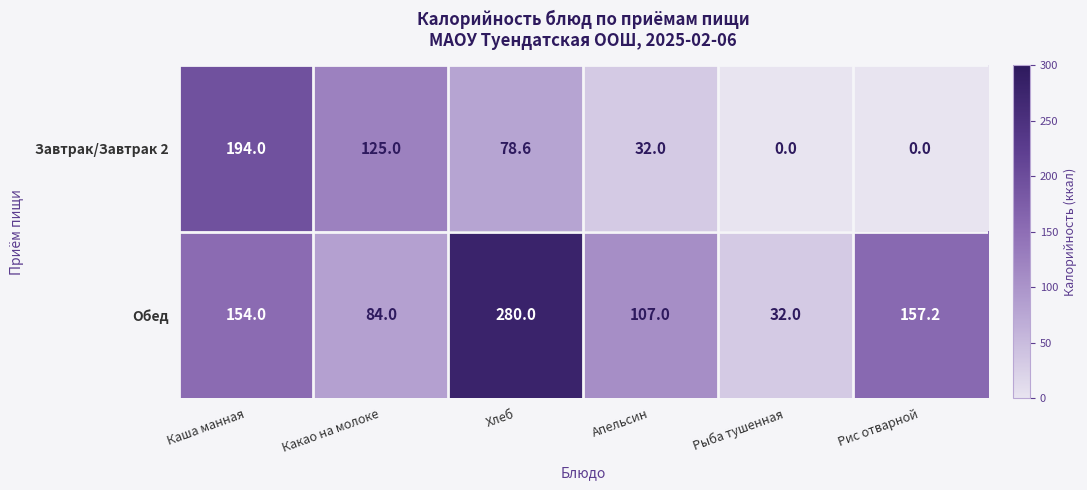

Which series has the largest total across all categories?

Обед